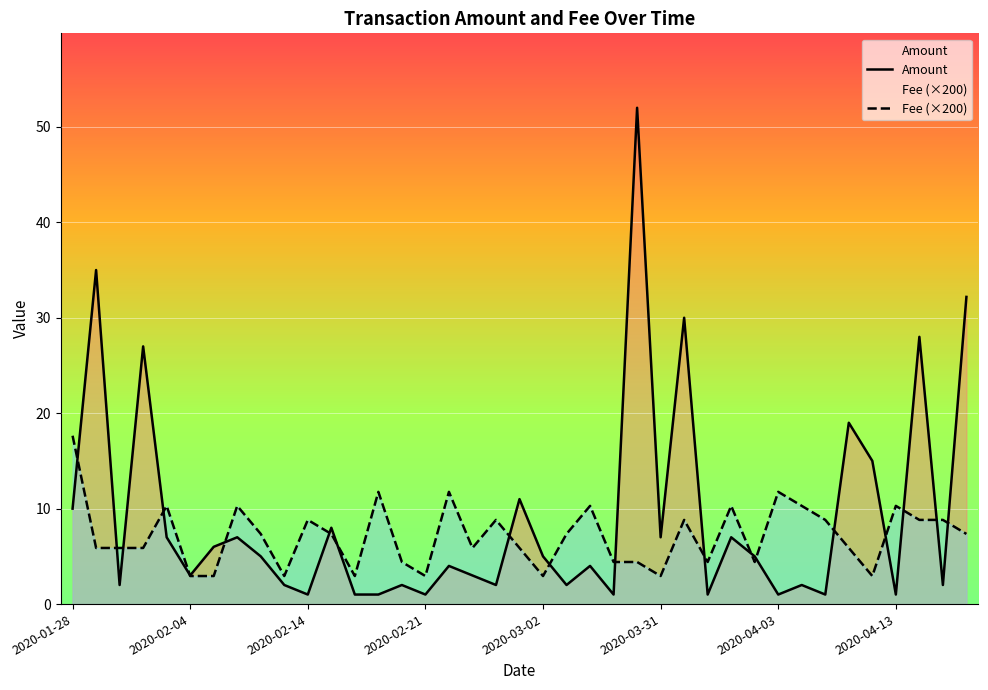

What are all the series names shown in the legend?

Amount, Fee (×200)